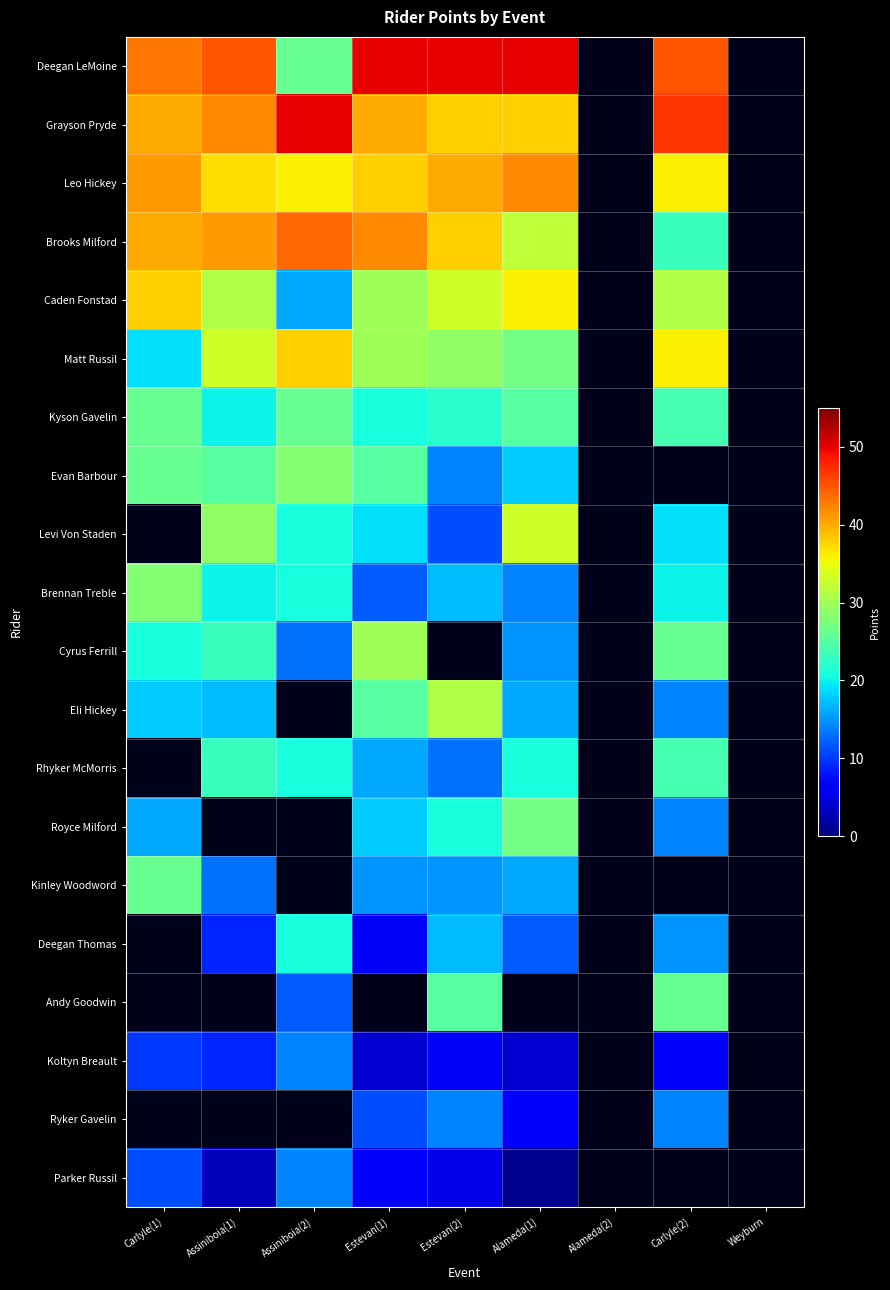

Is the value of Evan Barbour at Estevan(2) greater than the value of Levi Von Staden at Estevan(2)?

Yes